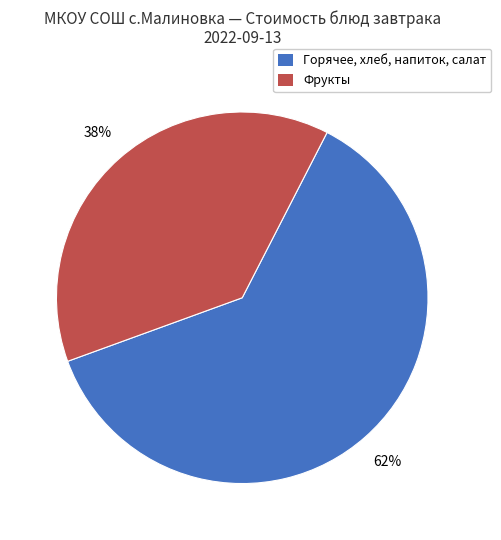

To the nearest percent, what is the difference between the largest and smallest slice percentages?

24%